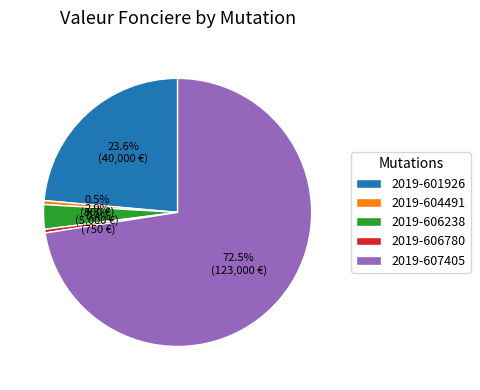

Is the sum of 2019-604491 and 2019-606780 greater than half?

No